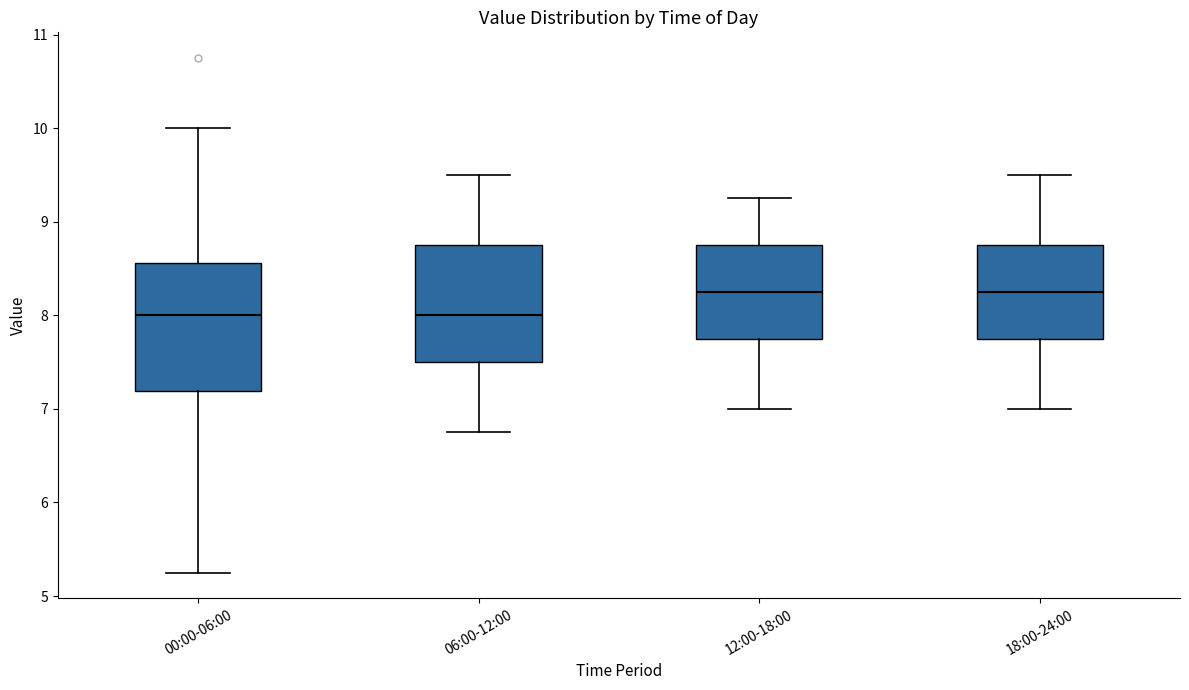

Where is the upper edge of the box for 18:00-24:00 on the y-axis? The values are not printed on the chart, so give them approximately, as read against the axis.

8.8